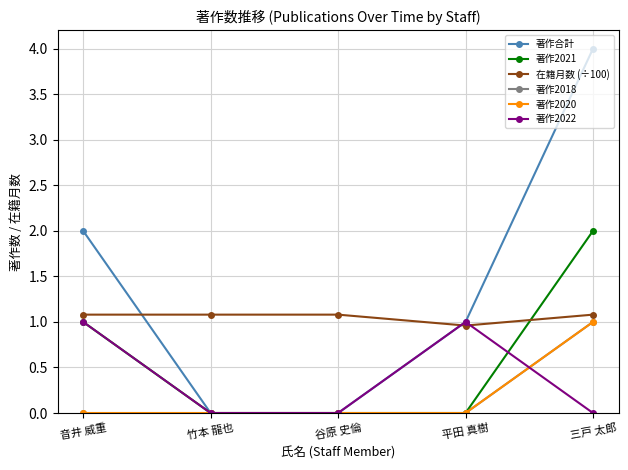

How many lines are shown in the chart?

6